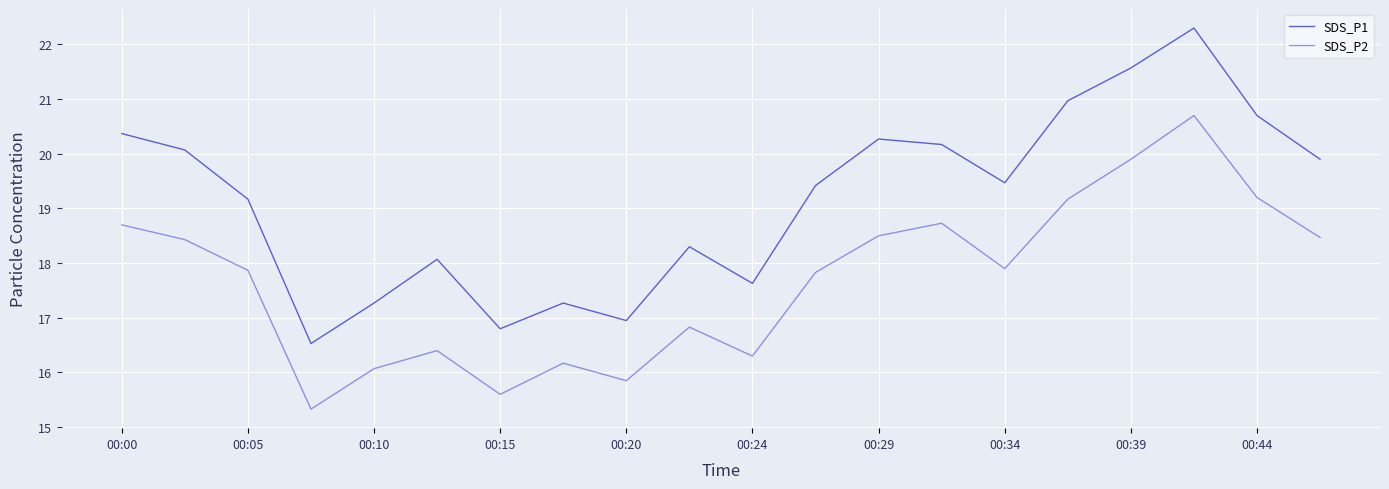

How many lines are shown in the chart?

2